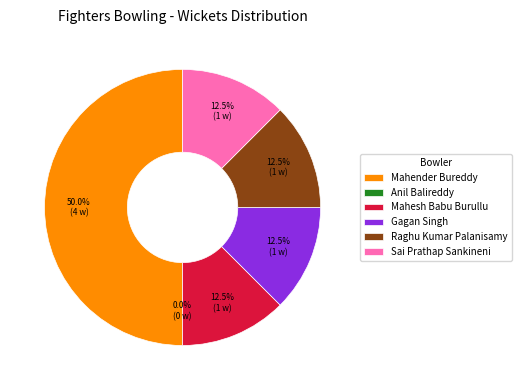

Combined, do Mahender Bureddy and Mahesh Babu Burullu account for over 50%?

Yes